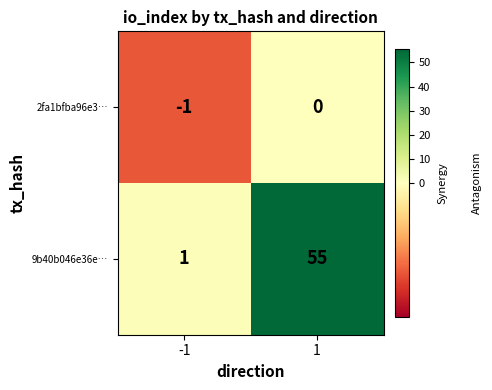

Which series has the largest range (max minus min)?

9b40b046e36e…